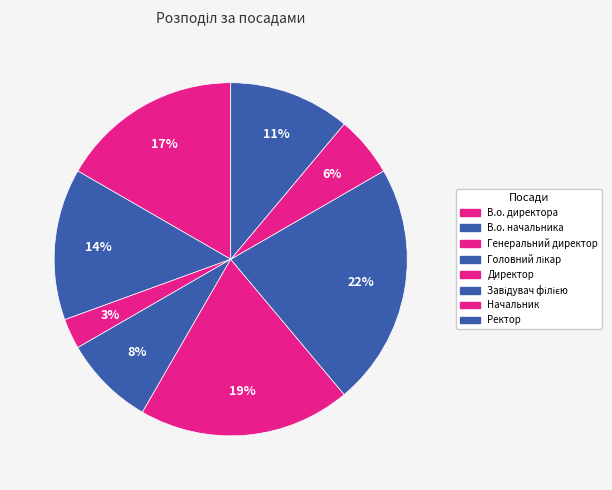

How many segments does this pie chart have?

8